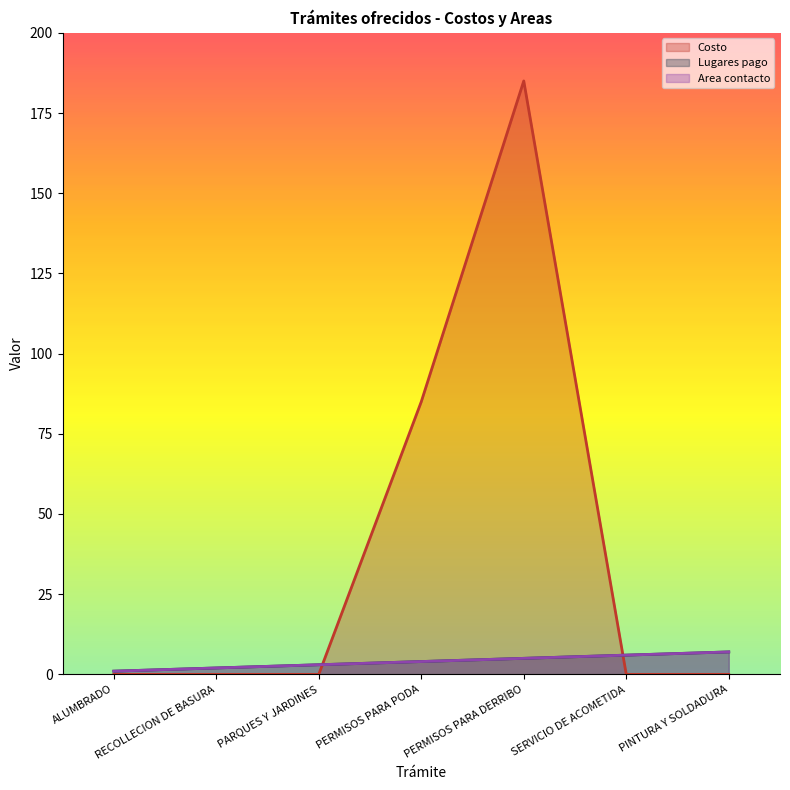

True or false: Area contacto and Lugares pago intersect in this chart.

False